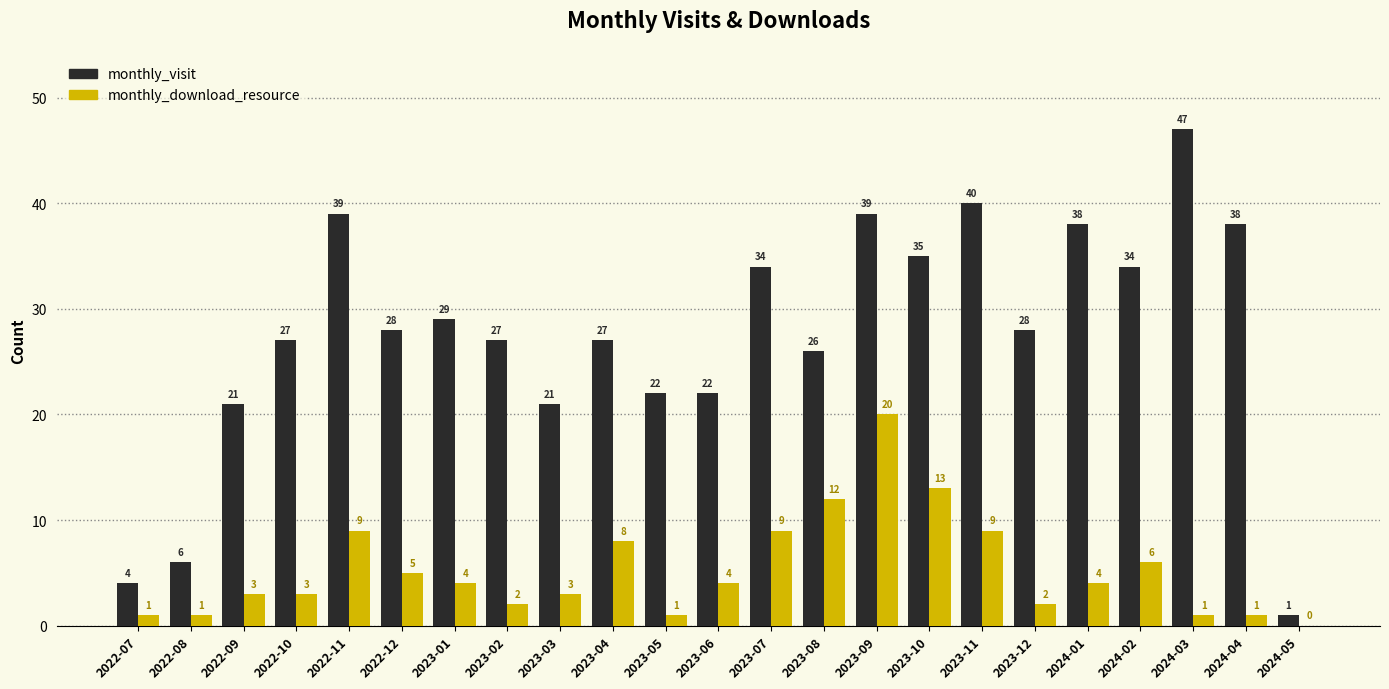

Between 2023-03 and 2023-12, which series saw the biggest shift?

monthly_visit